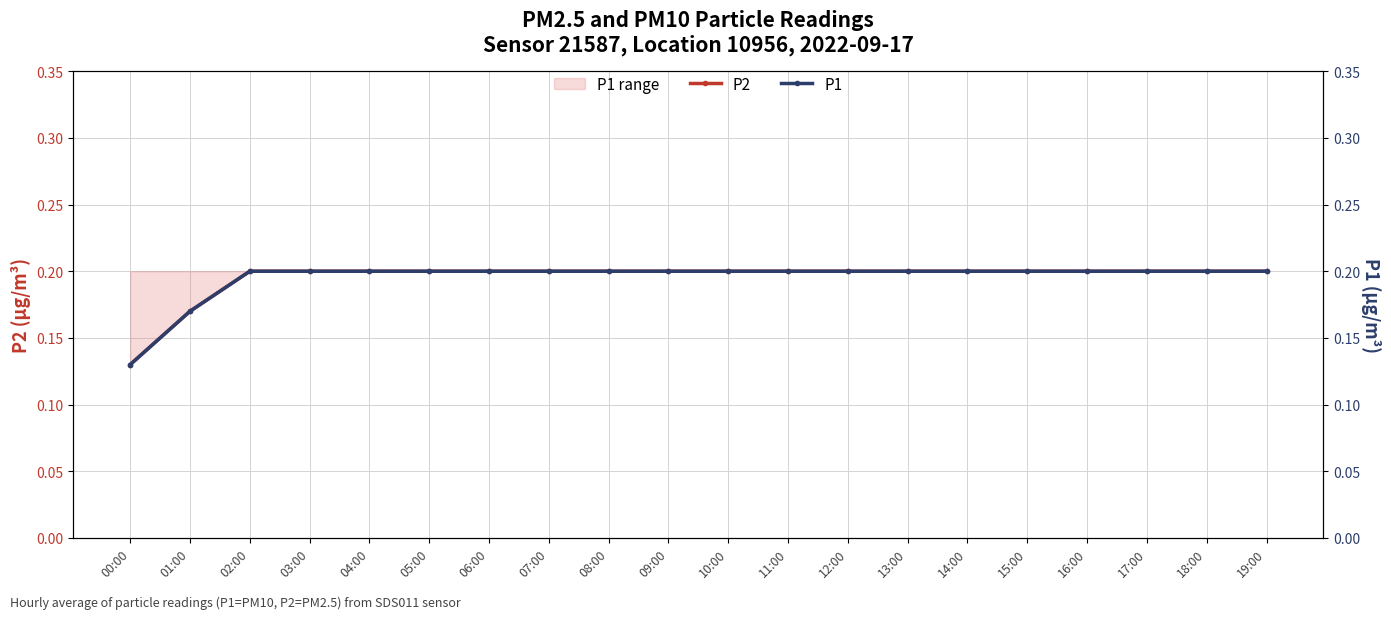

At 14:00, list the series in order from smallest to largest.

P2, P1